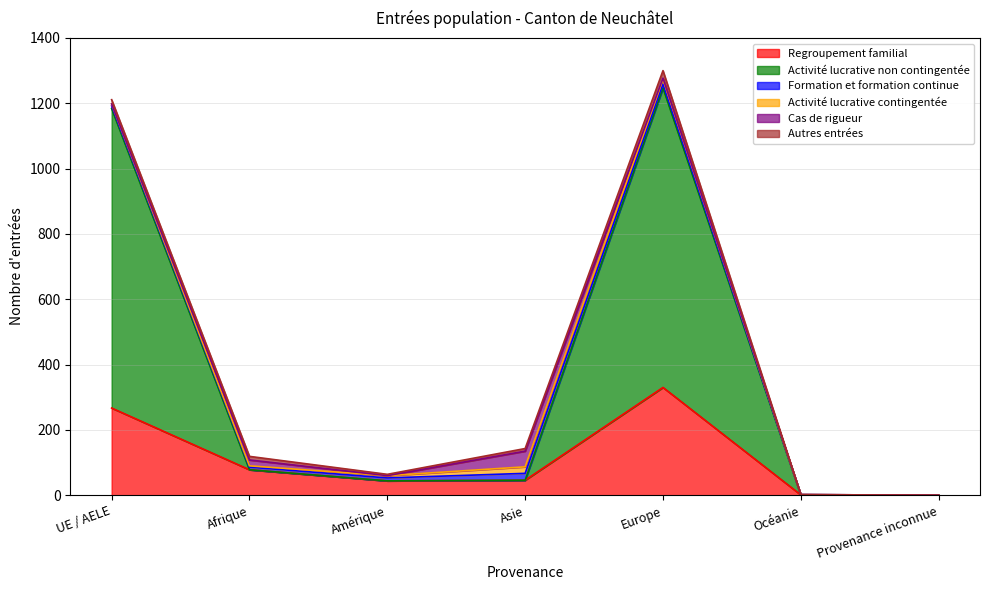

What is the total value across all series at Amérique?

64